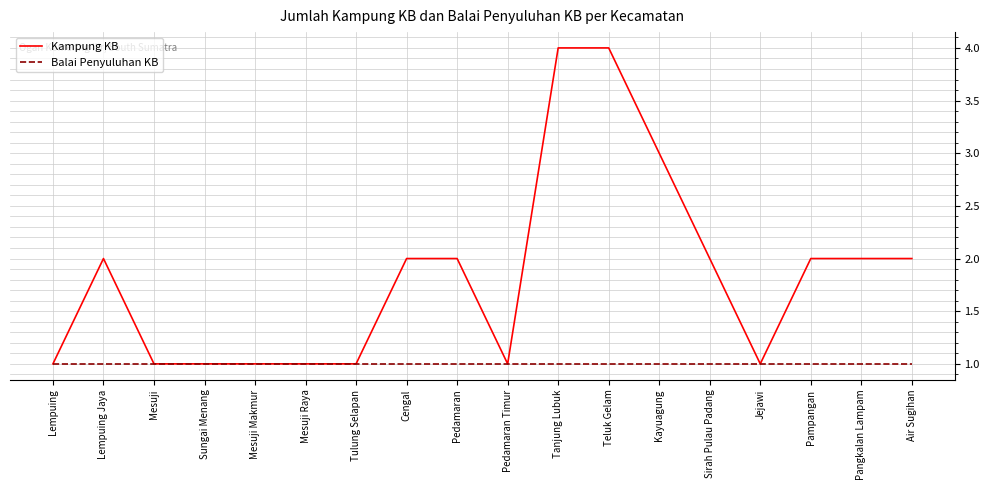

How many distinct data groups are displayed?

2